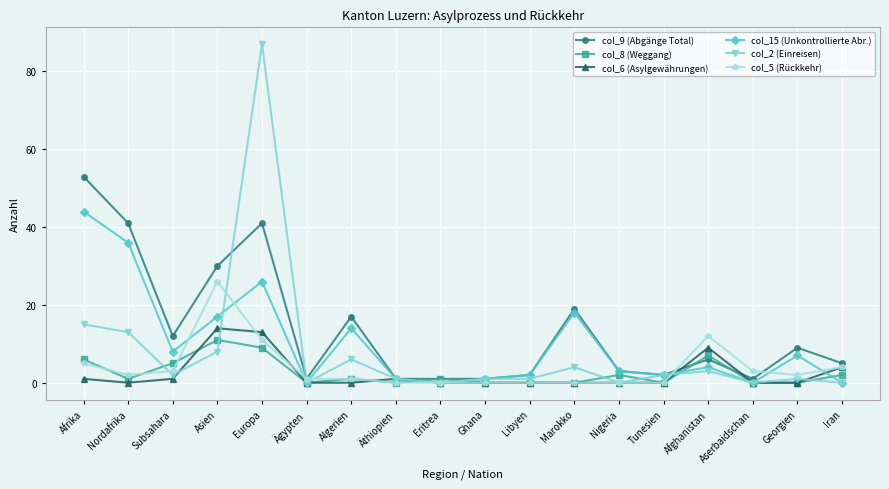

How many data points in col_9 (Abgänge Total) are less than 6?

9